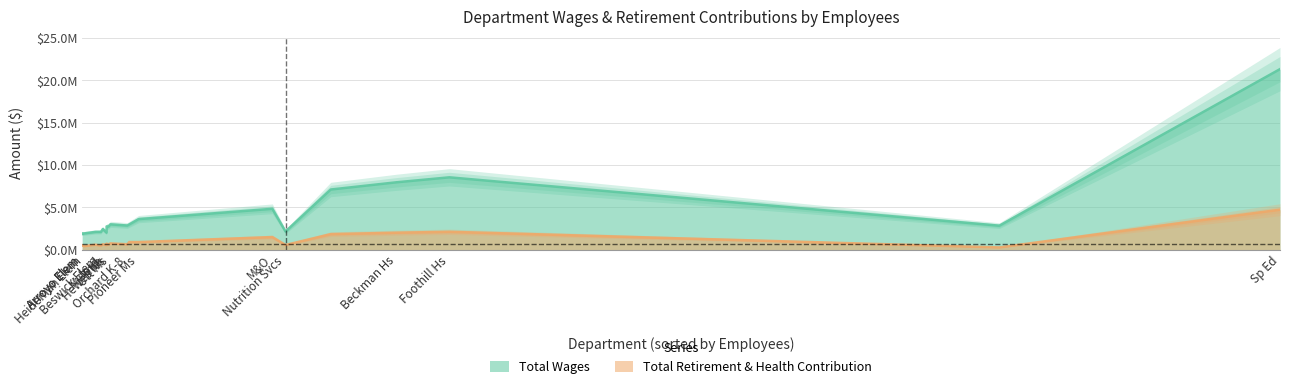

True or false: Total Wages and Total Retirement & Health Contribution intersect in this chart.

False